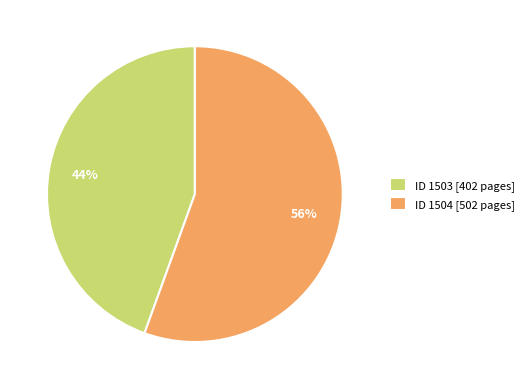

Do ID 1504 [502 pages] and ID 1503 [402 pages] together represent more than half of the pie?

Yes